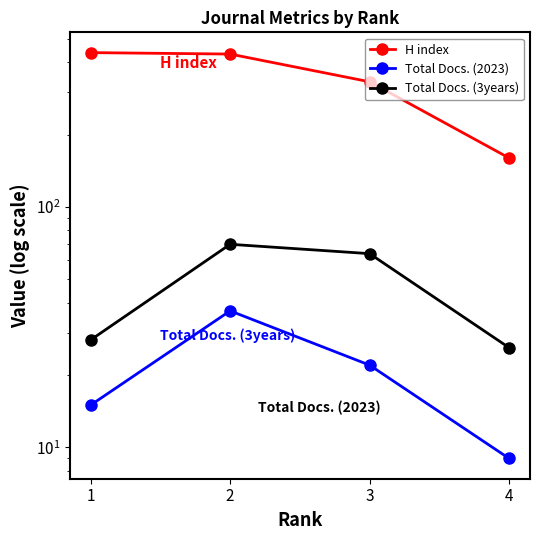

What is the value of the H index point at the 1st from the left?

439